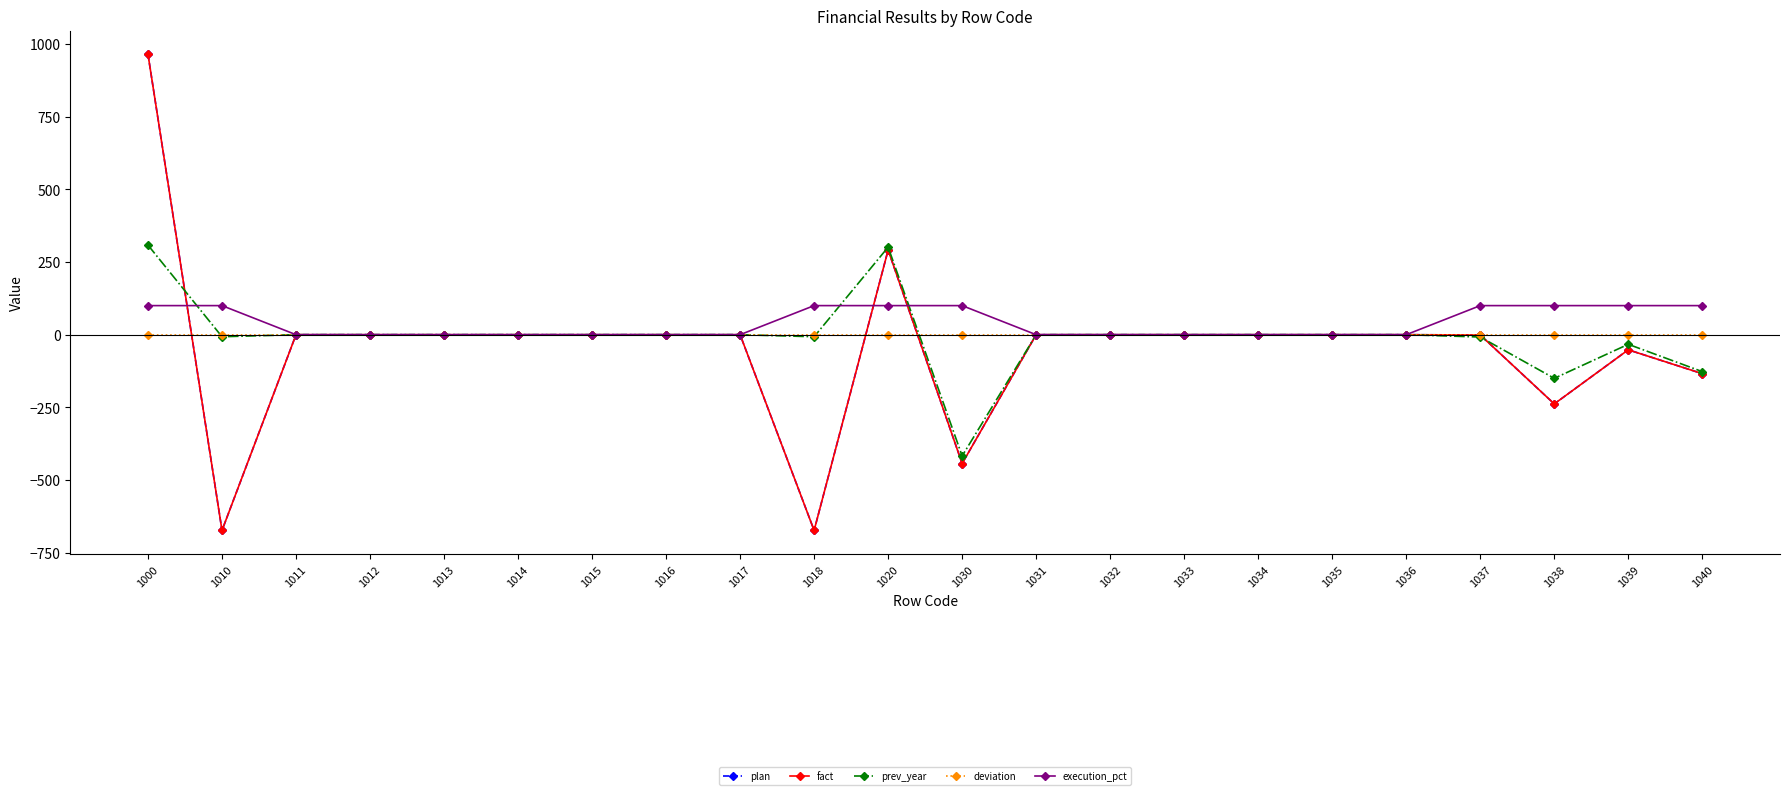

Does the chart have visible grid lines?

No